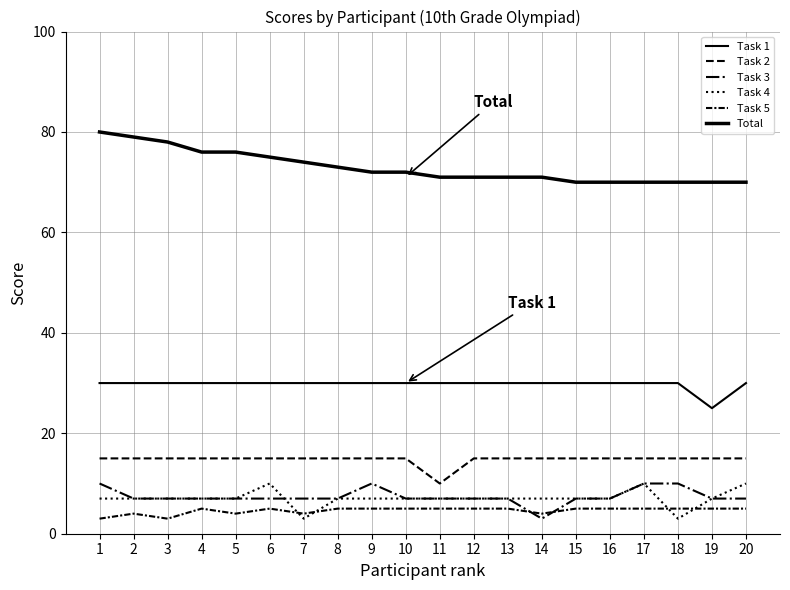

Is this an area chart (filled region under the line)?

No